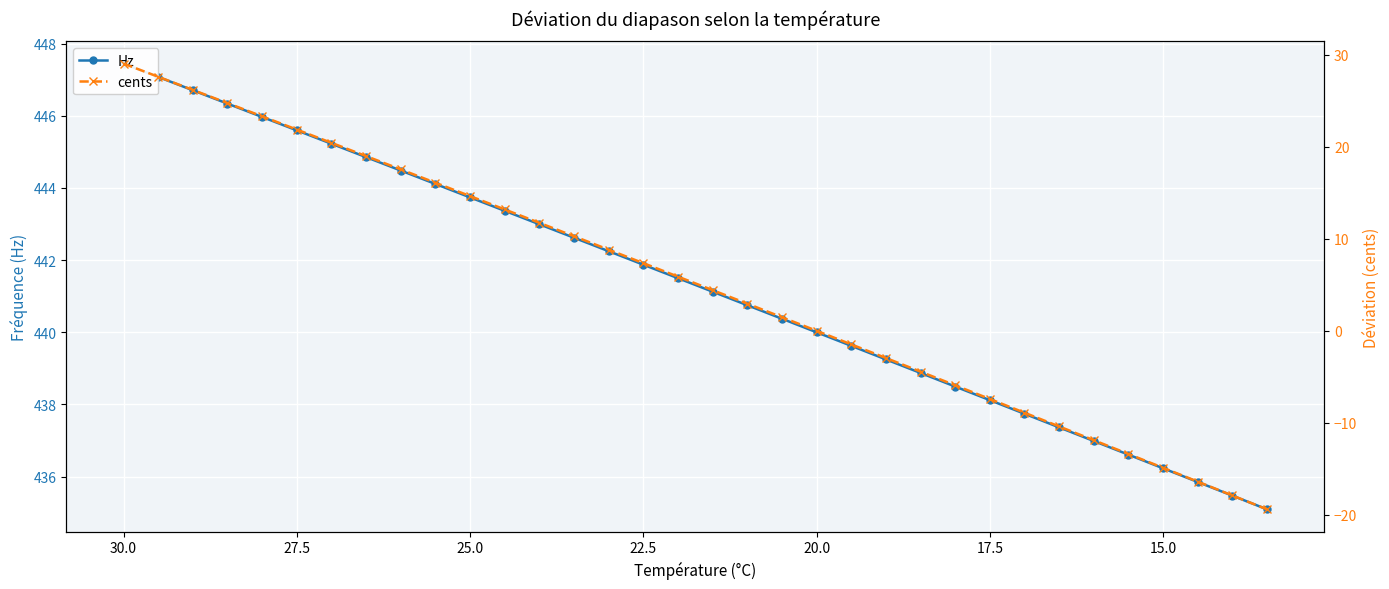

List the series in order of their peak value, lowest first.

cents, Hz